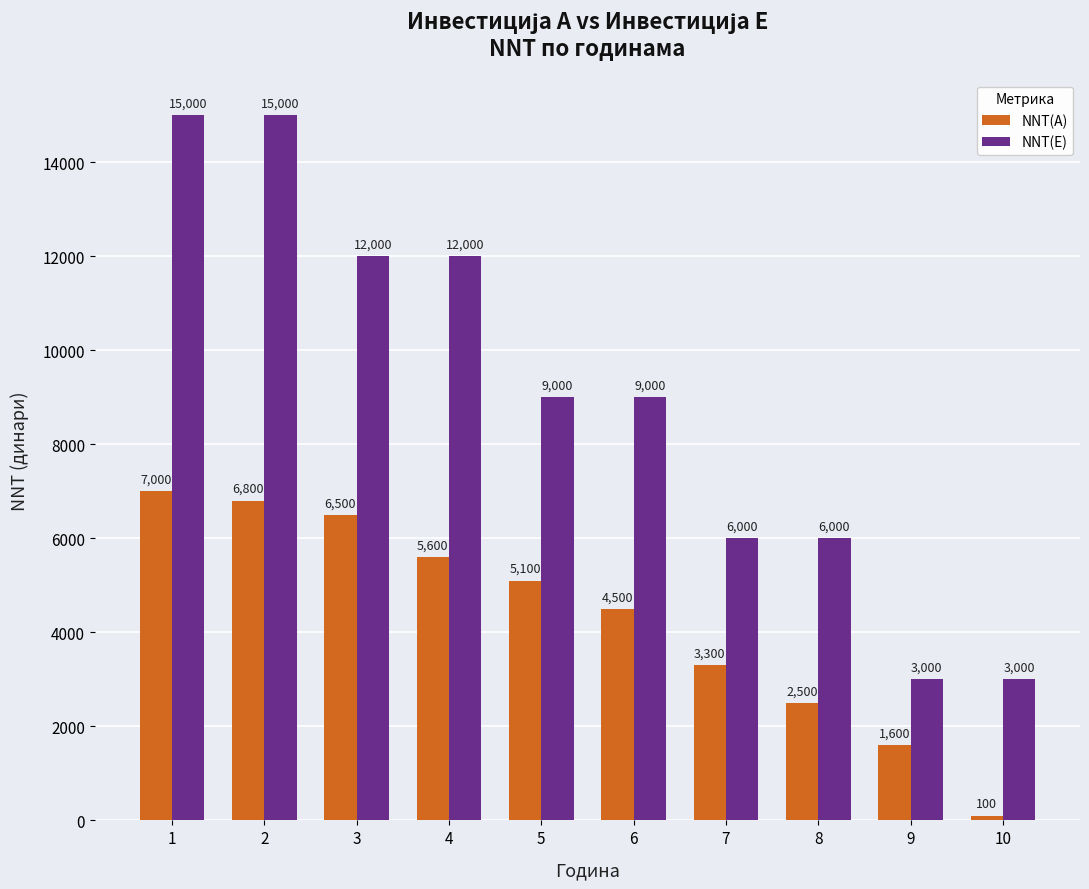

What is the value of the NNT(A) bar at the 10th from the left?

100